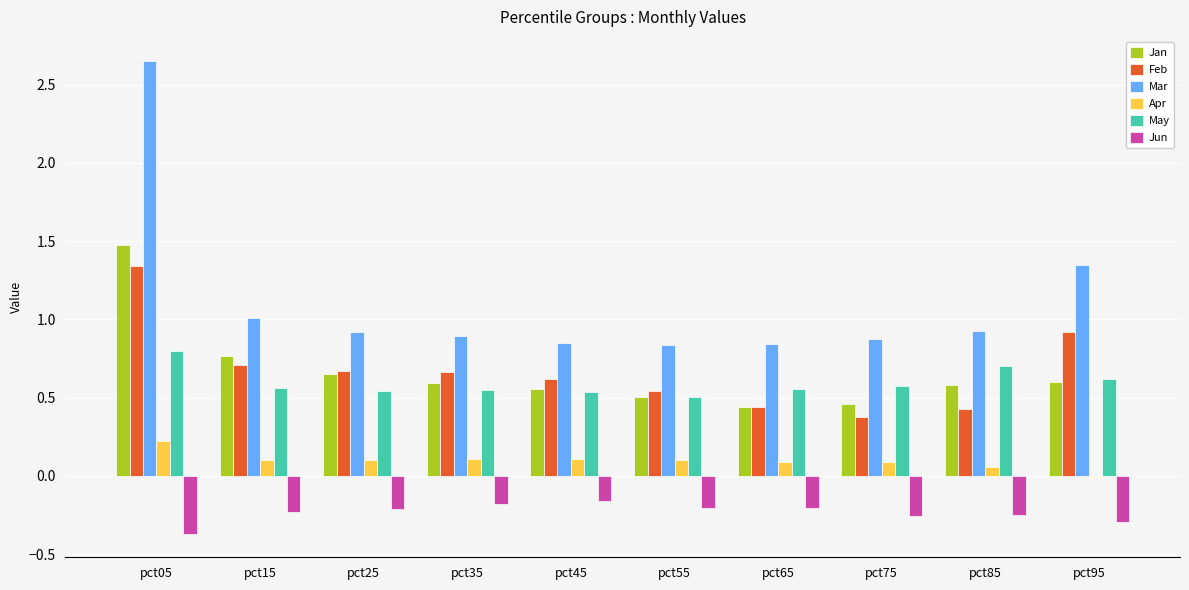

Which series changed the most between pct45 and pct95?

Mar